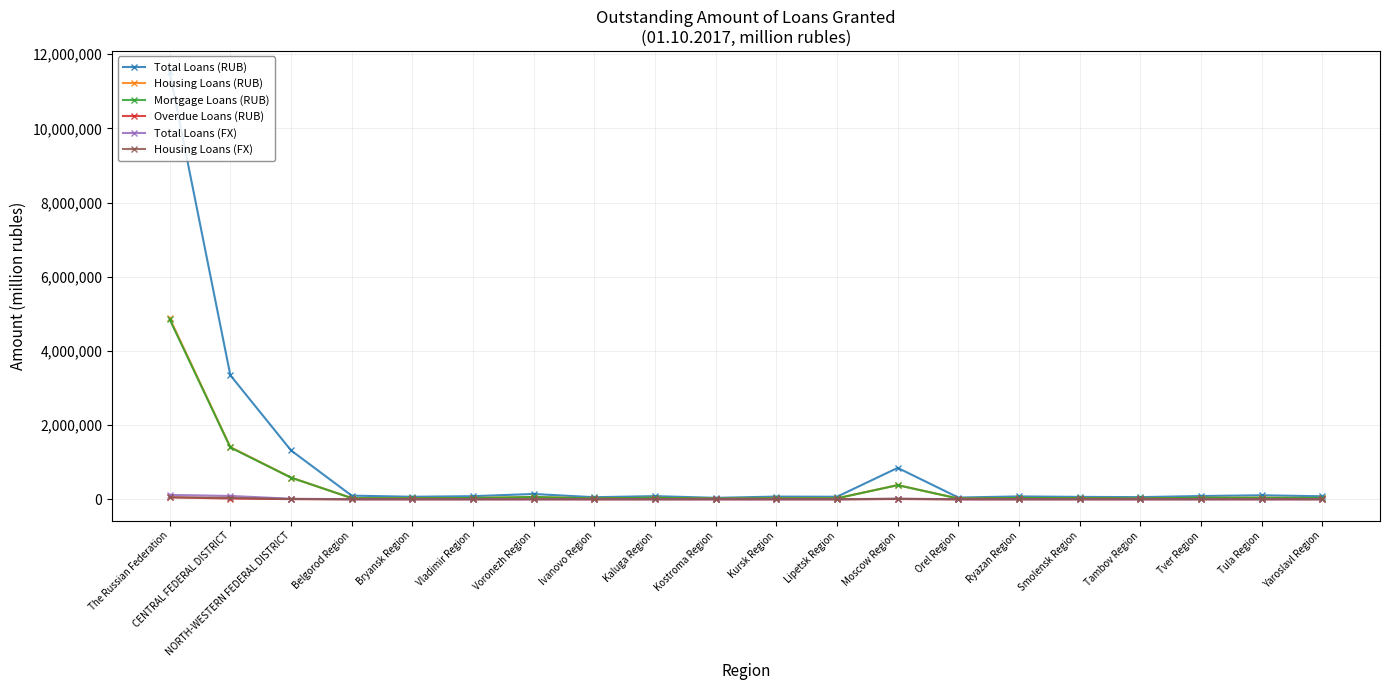

True or false: Total Loans (FX) has a value of 131 at Yaroslavl Region.

True